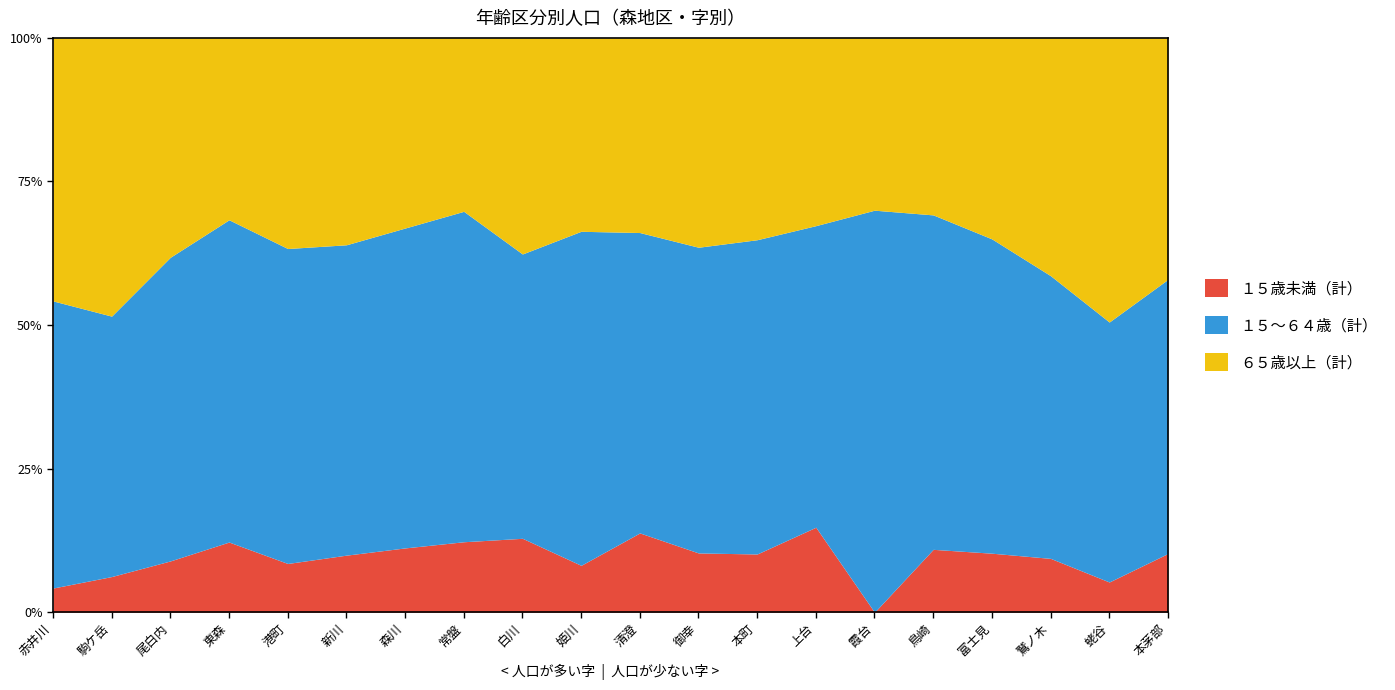

At 本茅部, list the series in order from smallest to largest.

１５歳未満（計）, ６５歳以上（計）, １５～６４歳（計）